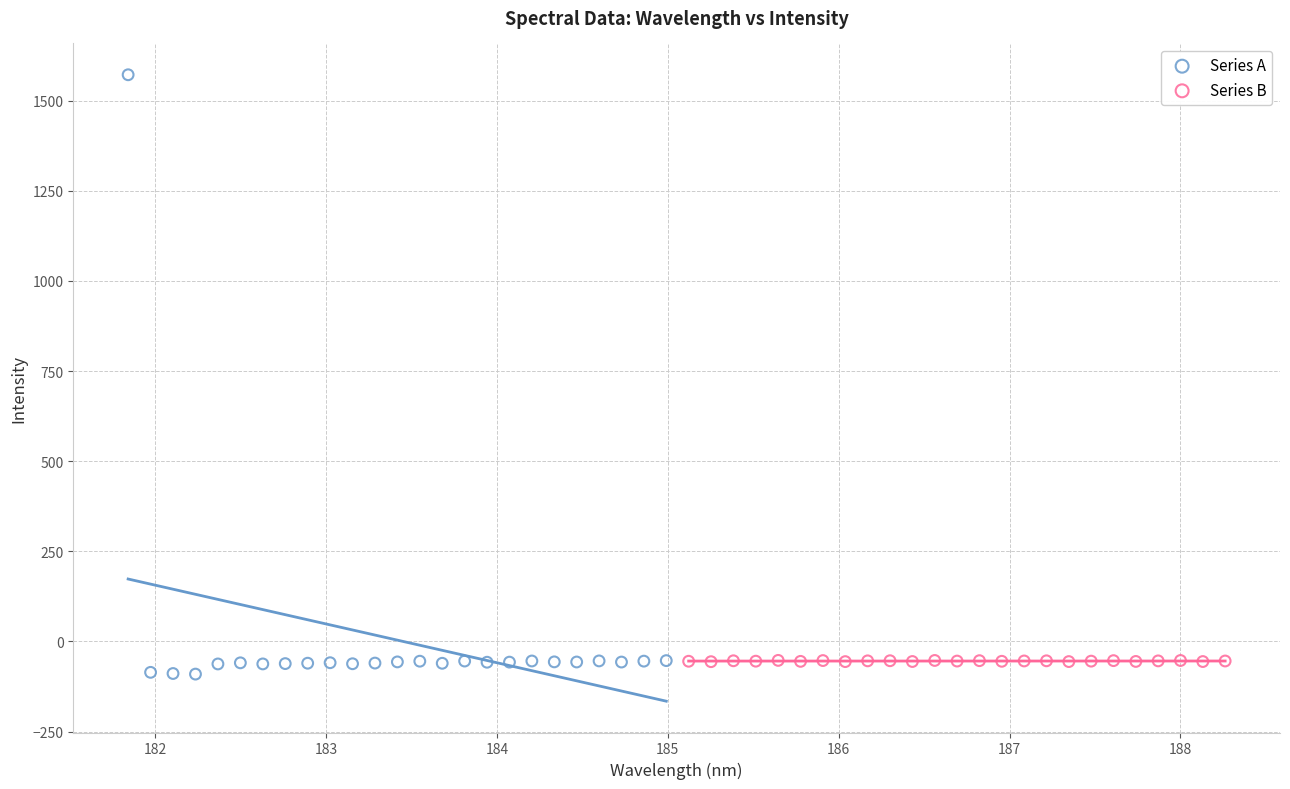

Which series reaches the maximum Y coordinate?

Series A